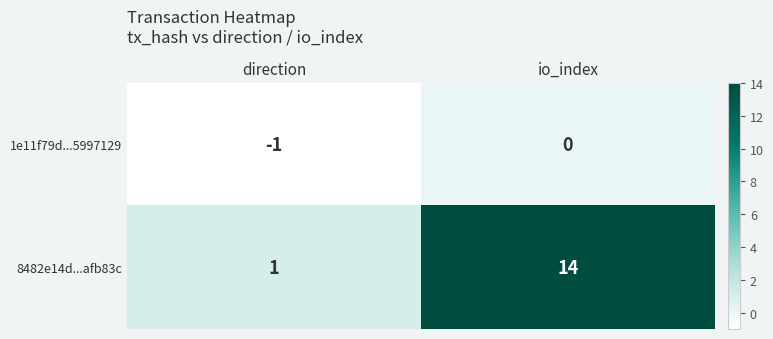

Which series has the widest spread of values?

8482e14d...afb83c